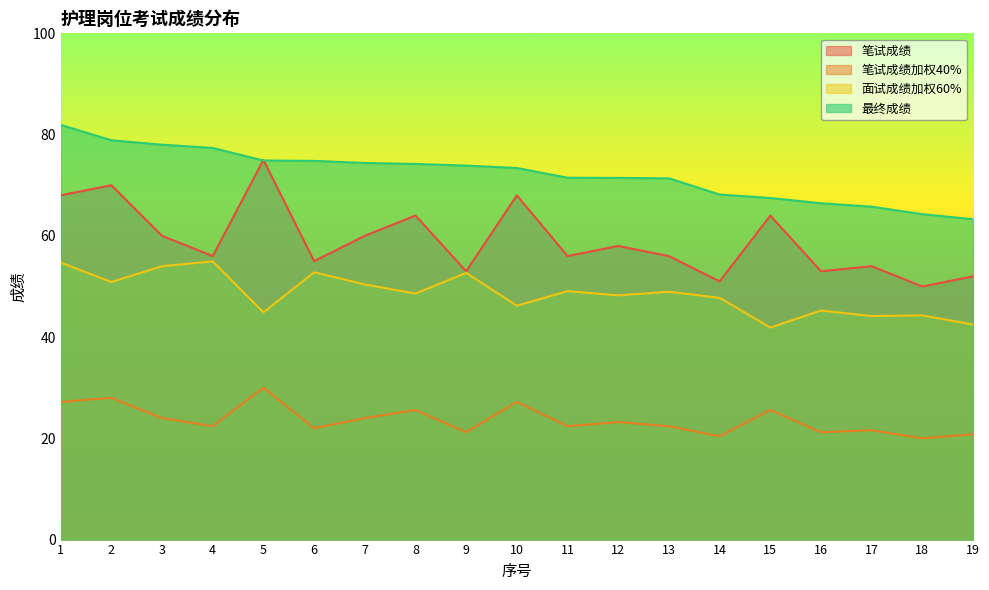

What value does the 笔试成绩加权40% series have at 10?

27.2